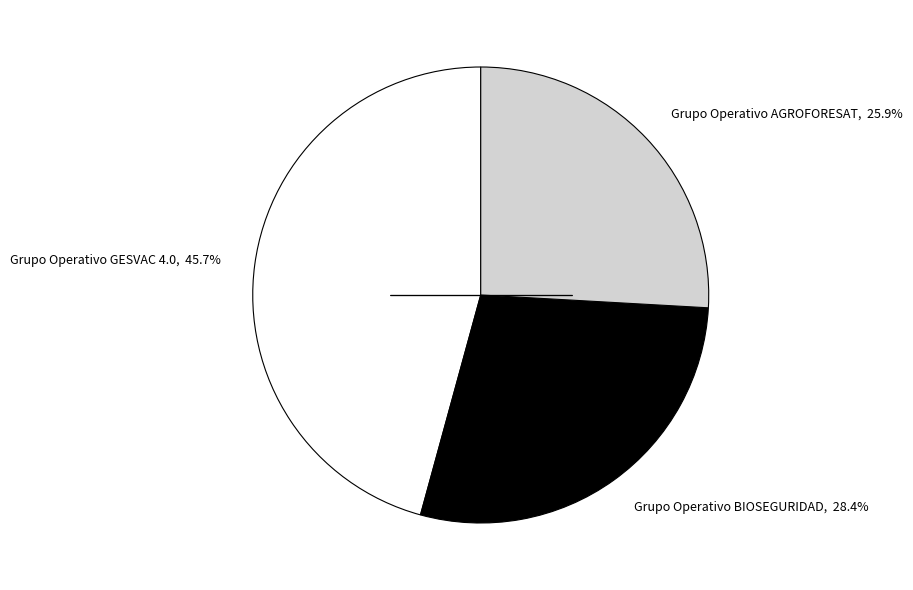

Is there any slice that represents more than half of the pie?

No